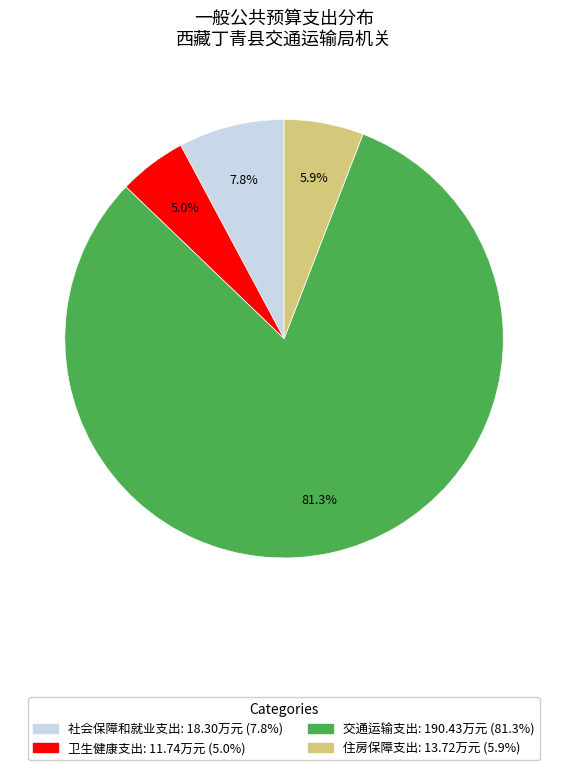

Do 社会保障和就业支出 and 卫生健康支出 together represent more than half of the pie?

No